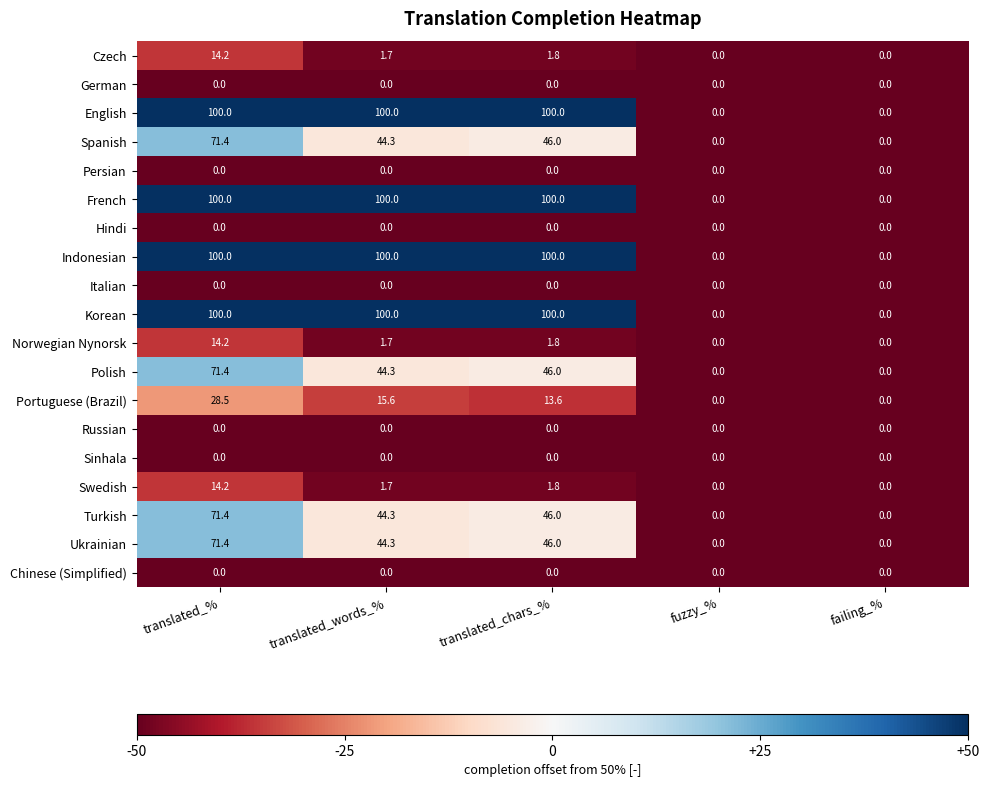

The Hindi series shows 0.0 at failing_%. True or false?

True